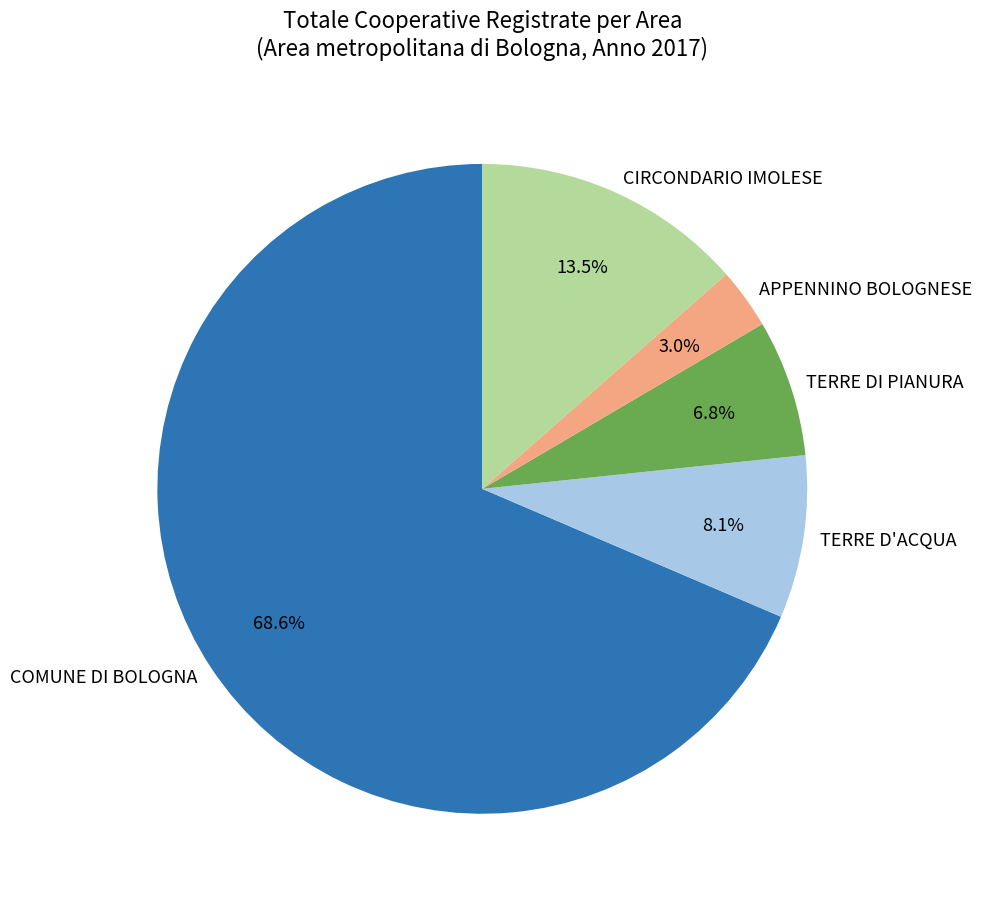

Is the sum of TERRE DI PIANURA and TERRE D'ACQUA greater than half?

No